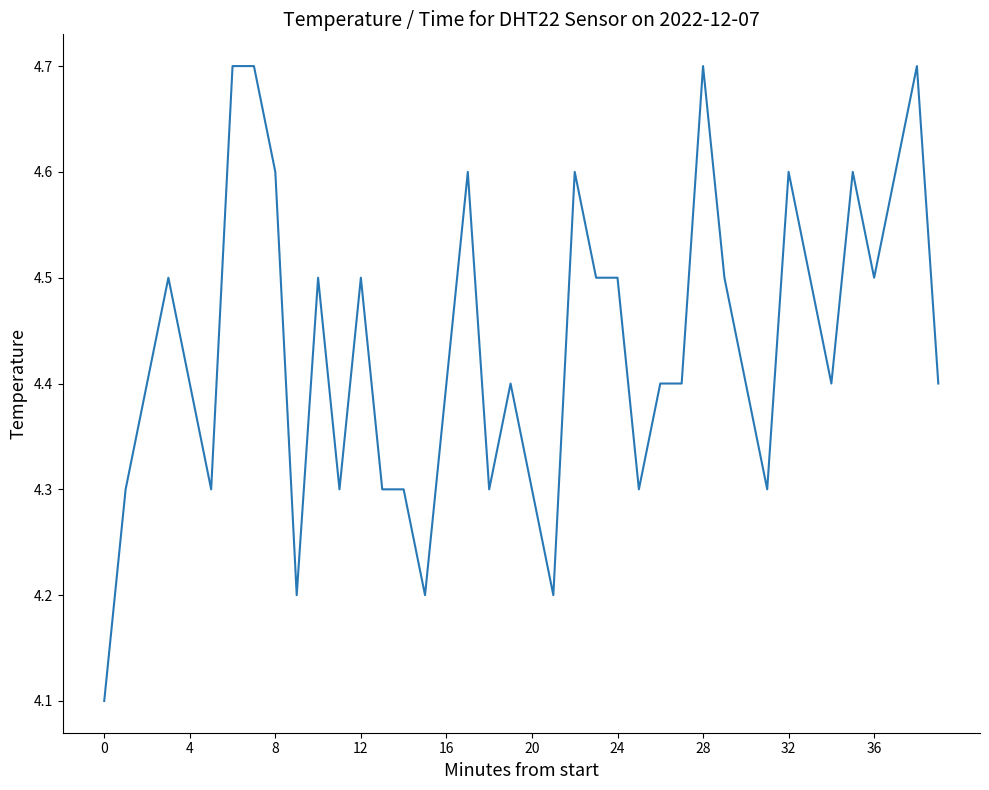

What is the difference between the maximum and minimum values?

0.6